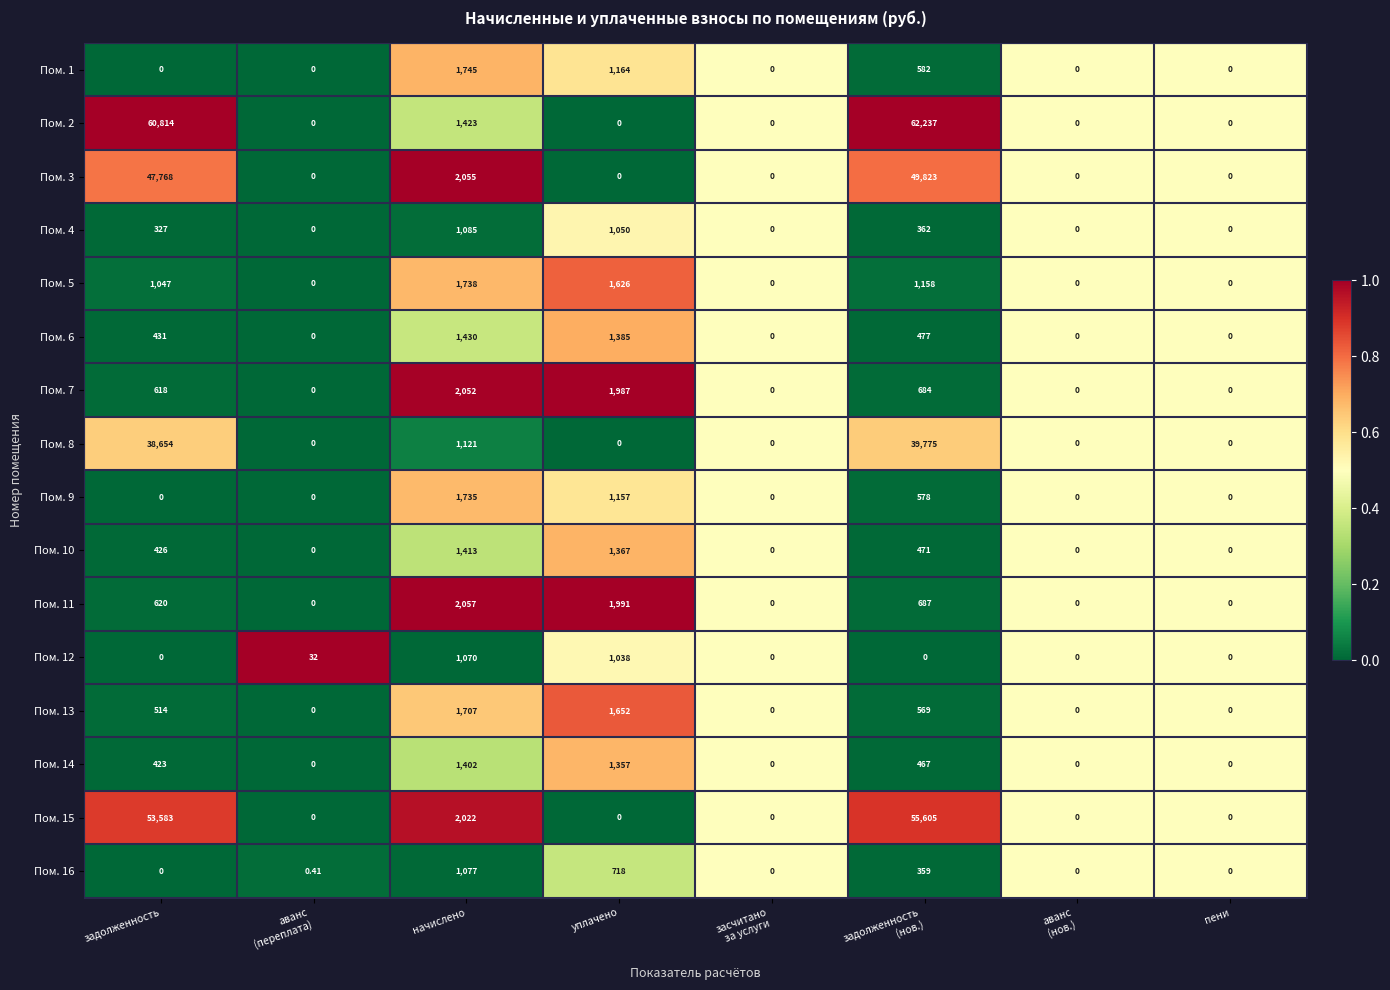

Where is Пом. 3 nearest to the value 24911?

начислено